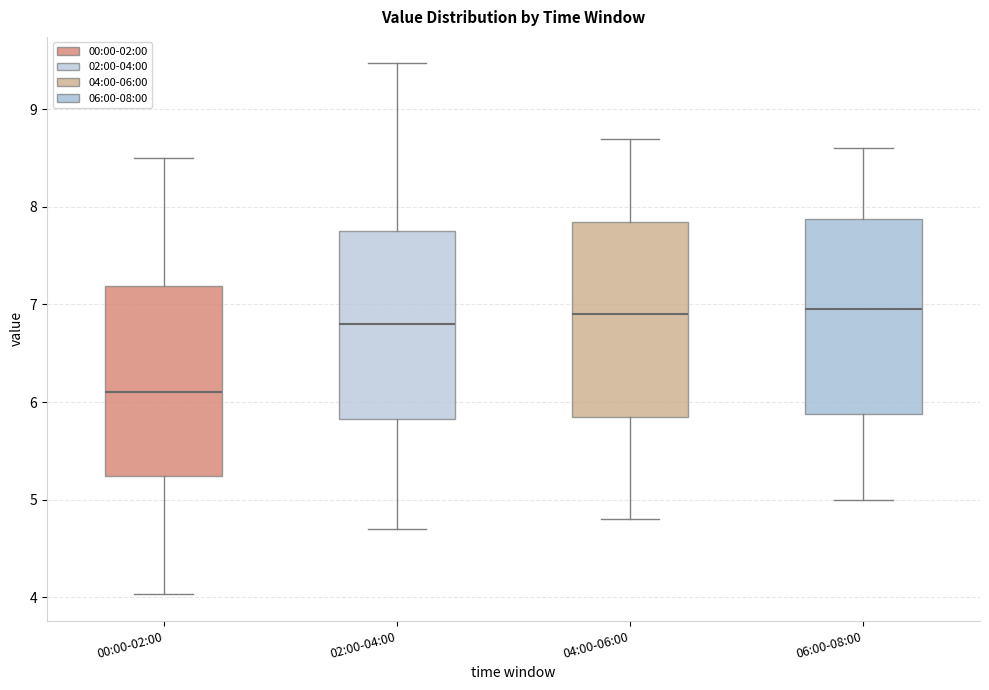

Reading left to right, read every box against the y-axis: the position of its median line, the range the box covers, and the ends of its whiskers. The values are not printed on the chart, so give them approximately, as read against the axis.

00:00-02:00: median 6.1, box 5.2 to 7.2, whiskers 4.0 to 8.5
02:00-04:00: median 6.8, box 5.8 to 7.8, whiskers 4.7 to 9.5
04:00-06:00: median 6.9, box 5.9 to 7.9, whiskers 4.8 to 8.7
06:00-08:00: median 7.0, box 5.9 to 7.9, whiskers 5.0 to 8.6